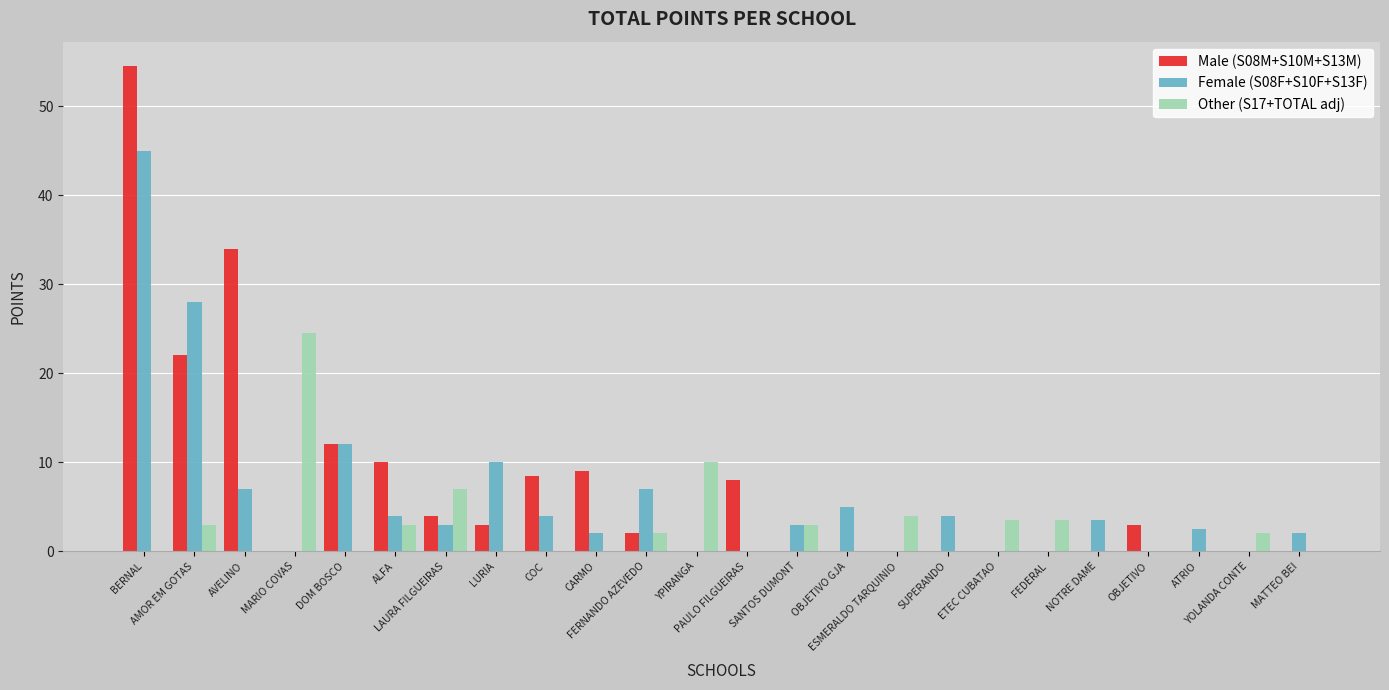

What is the greatest value displayed?

54.5